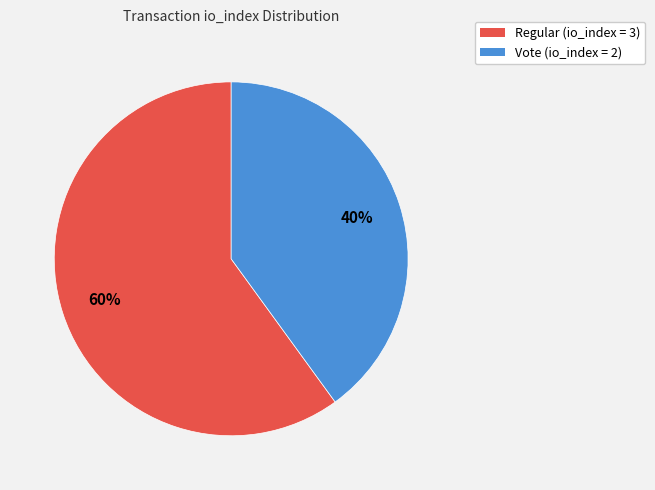

How many slices are in this pie chart?

2